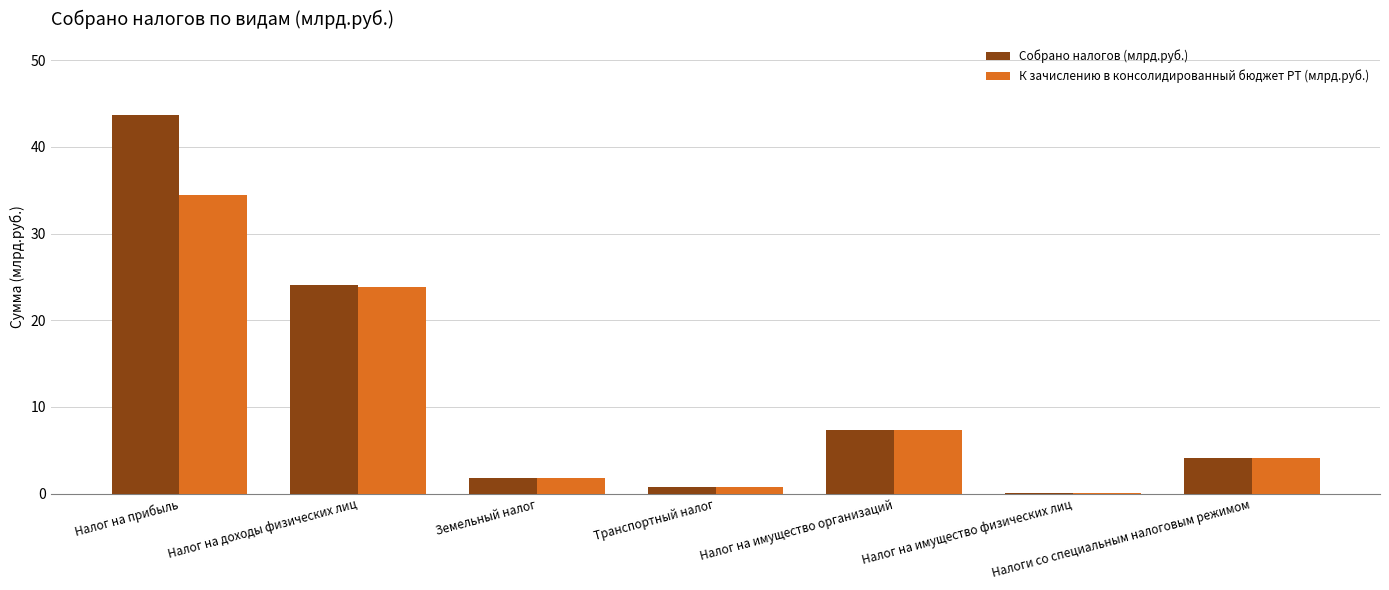

At which category is the sum across all series the highest?

Налог на прибыль